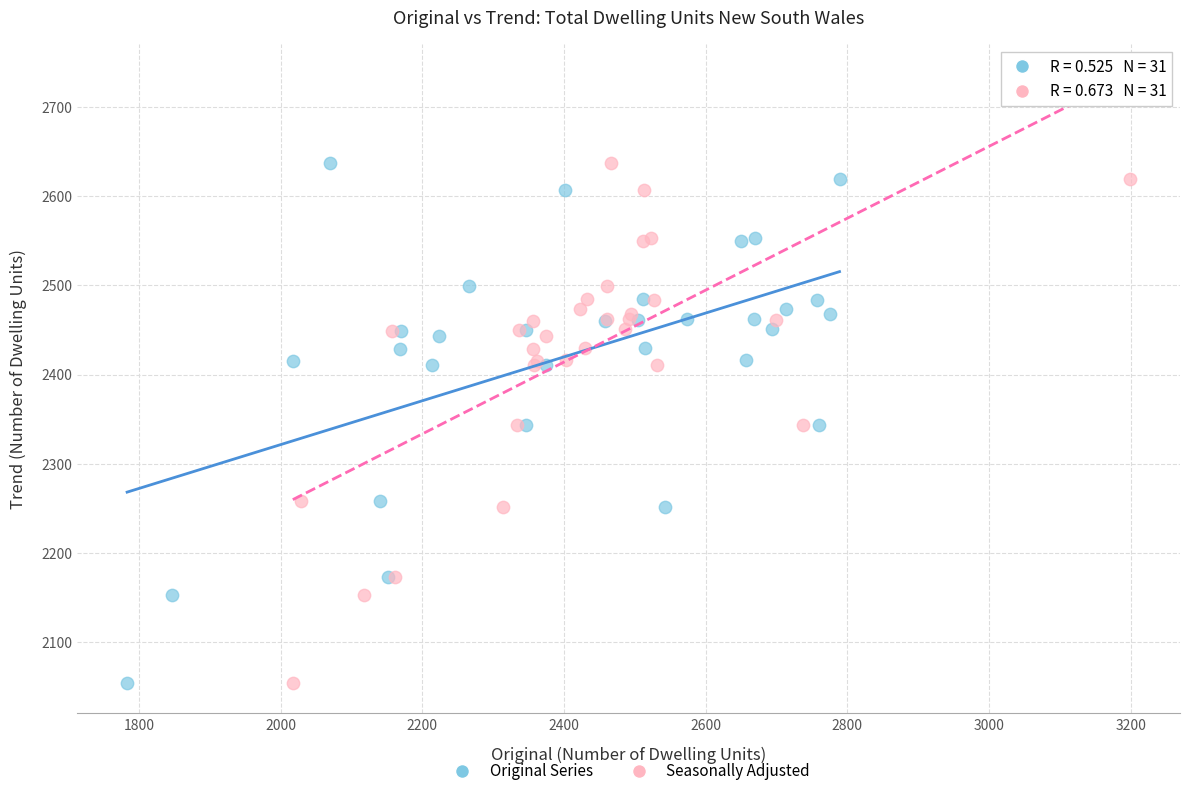

What are all the series names shown in the legend?

Original Series, Seasonally Adjusted